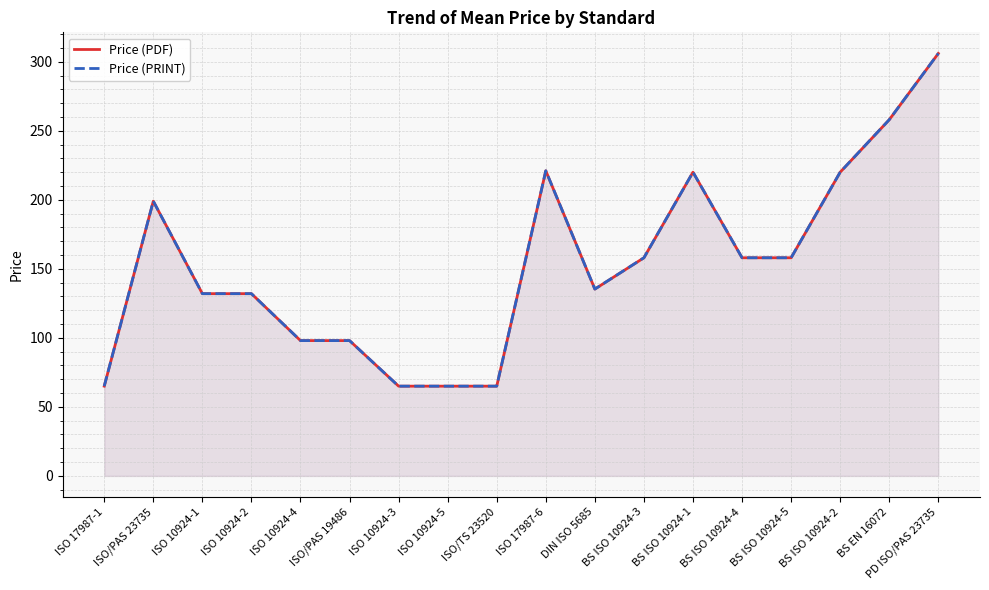

True or false: Price (PDF) has more than 1 points higher than both neighbors.

True